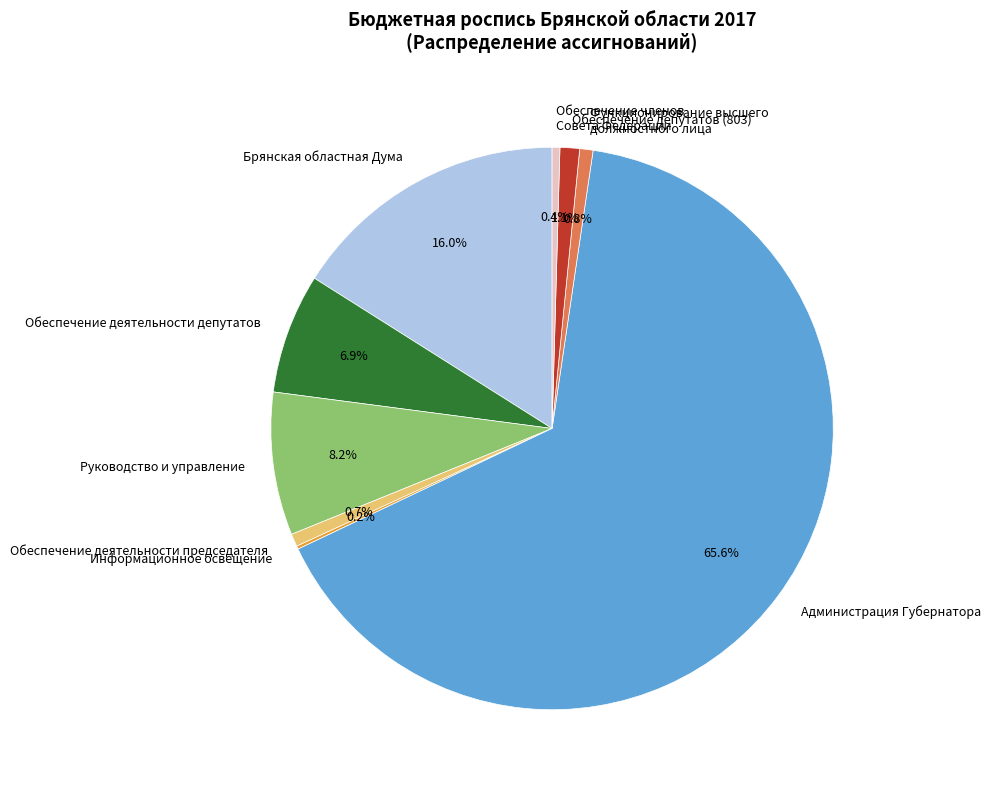

Between Обеспечение членов Совета Федерации and Обеспечение депутатов (803), which is larger?

Обеспечение депутатов (803)